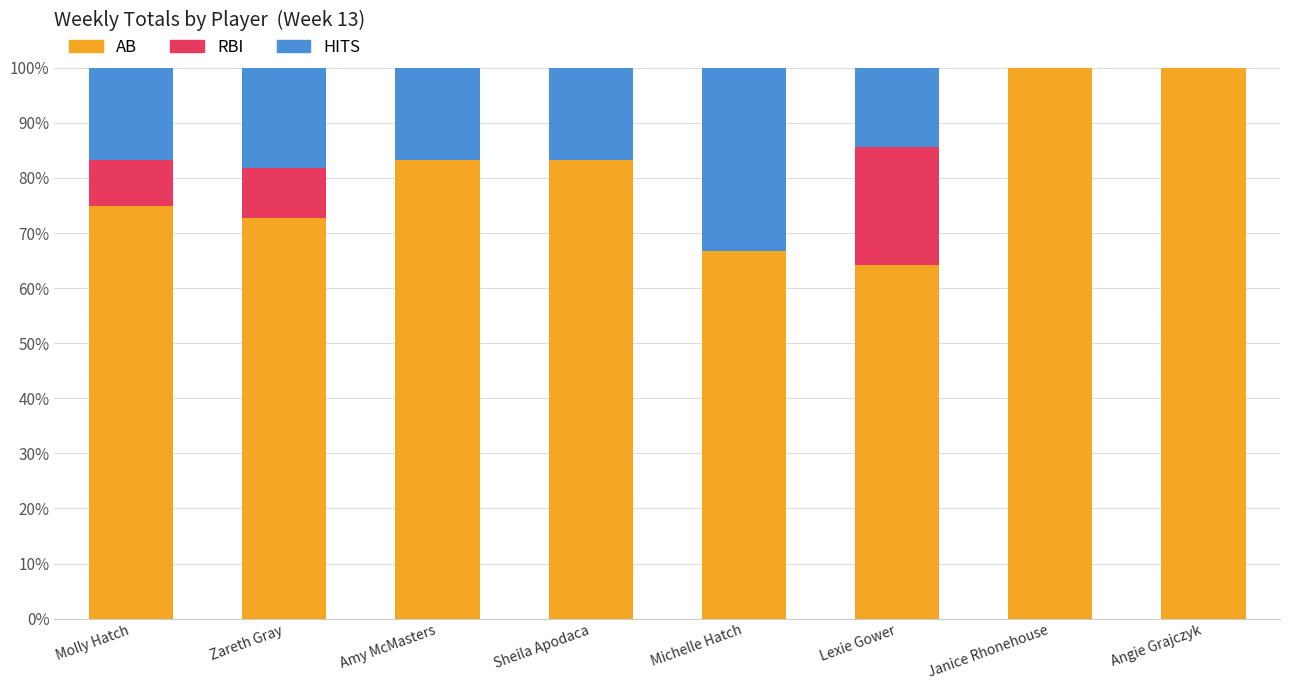

The value of AB at Amy McMasters is 54.7. True or false?

False